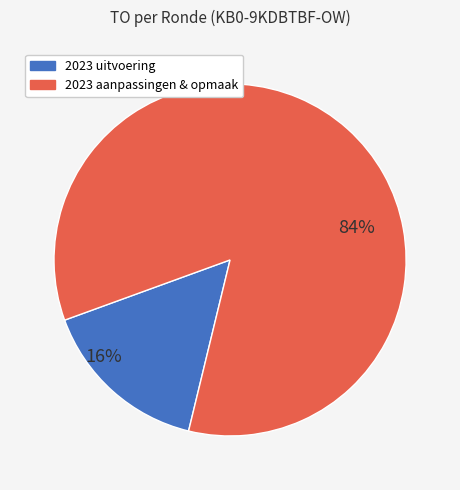

To the nearest percent, what is the average slice percentage?

50%